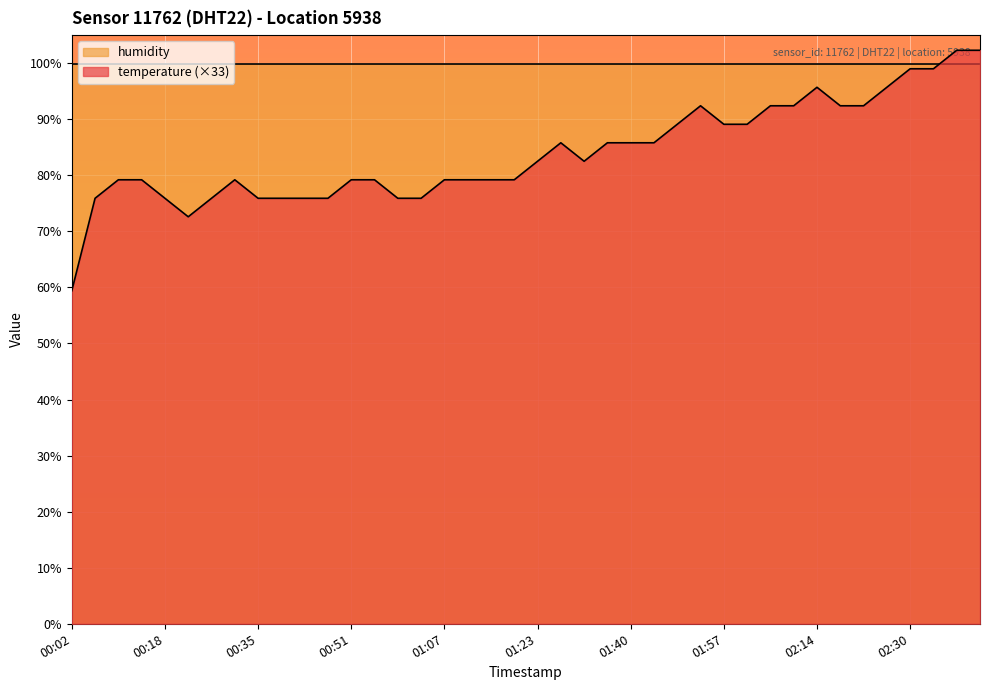

What is the greatest value displayed?

102.3